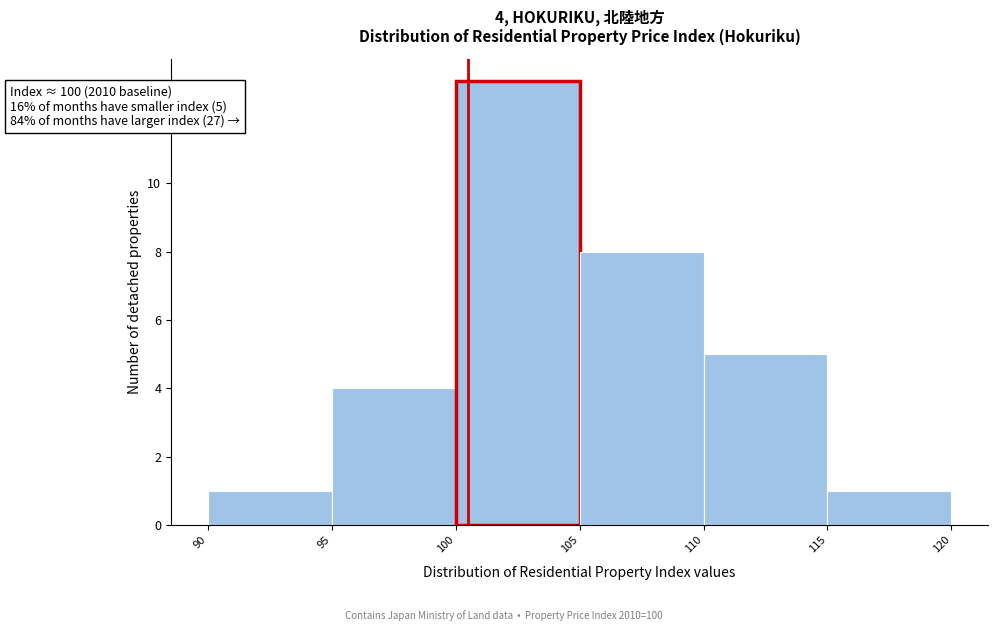

Over which range of the x-axis is the bar tallest?

100 to 105